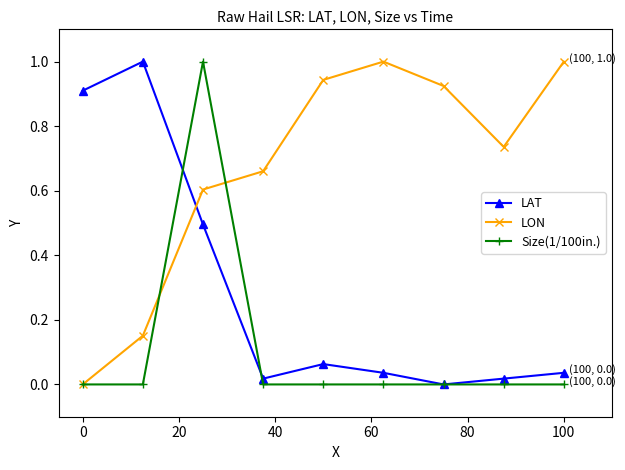

How many times do LON and LAT cross each other?

1